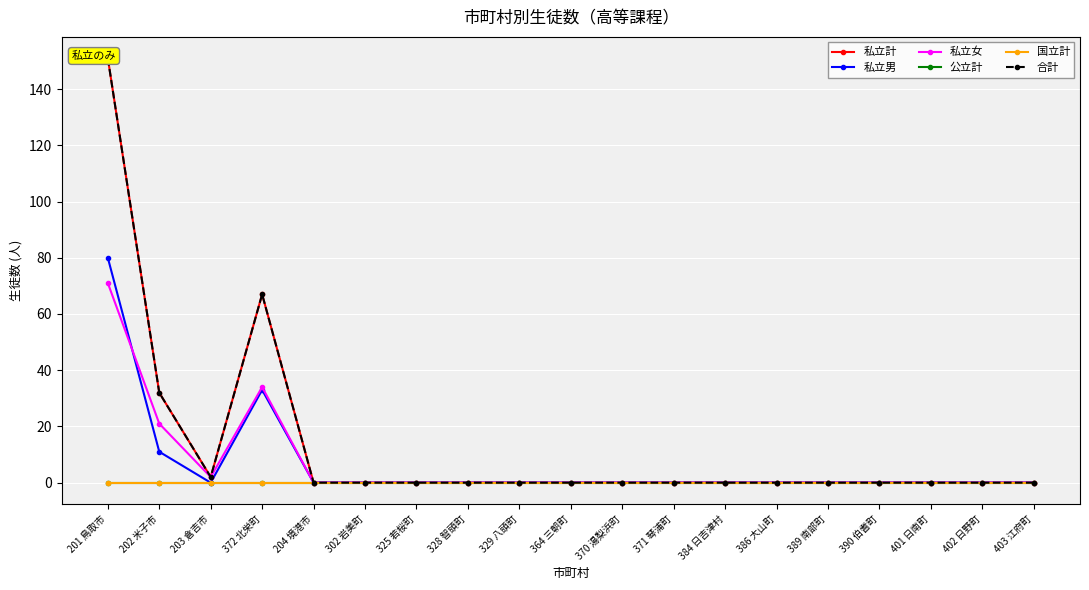

What is the sum of all 合計 values?

252